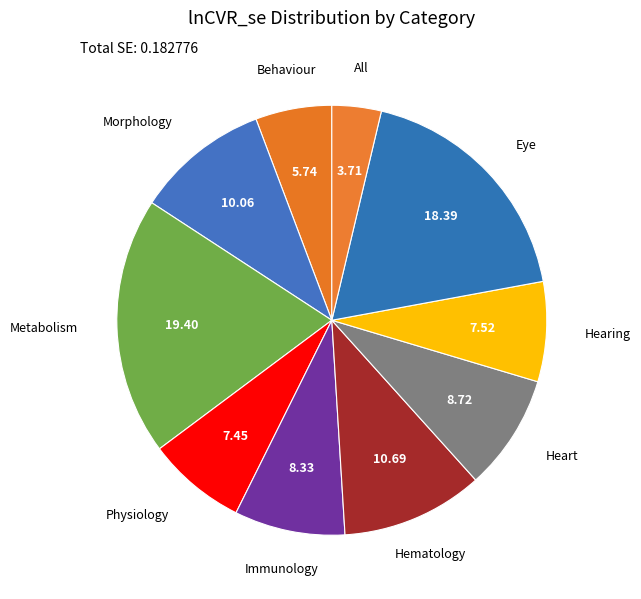

How many slices are in this pie chart?

10